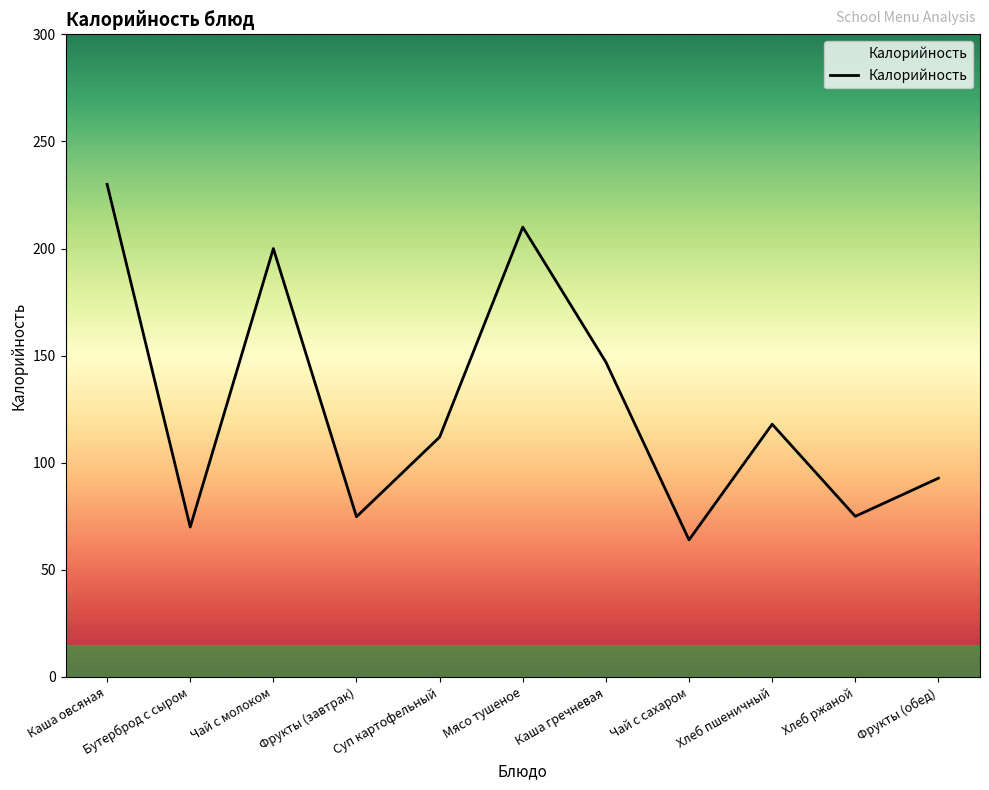

Between Чай с сахаром and Суп картофельный, which is larger?

Суп картофельный